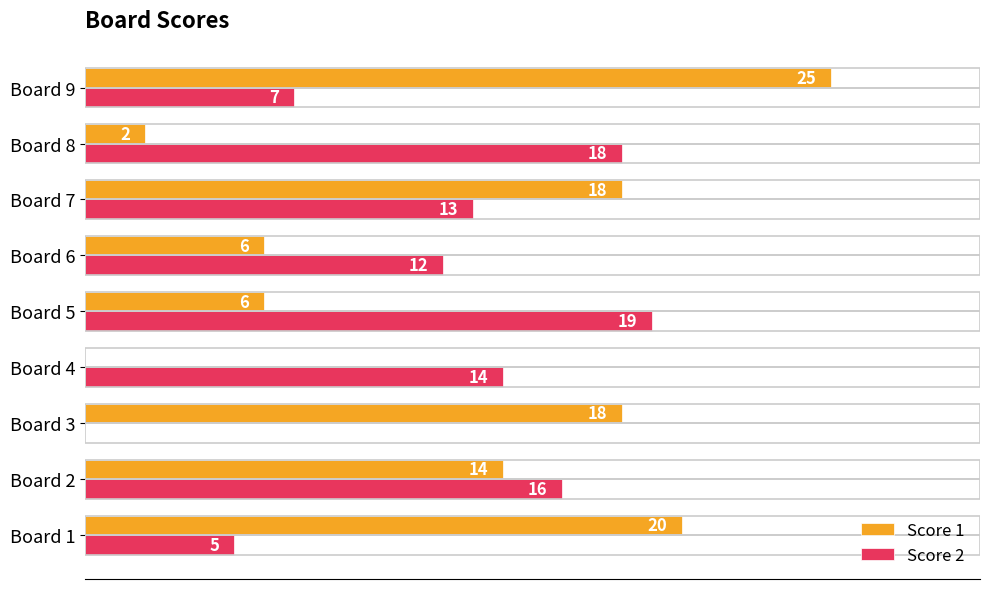

Between Board 2 and Board 6, which series saw the biggest shift?

Score 1